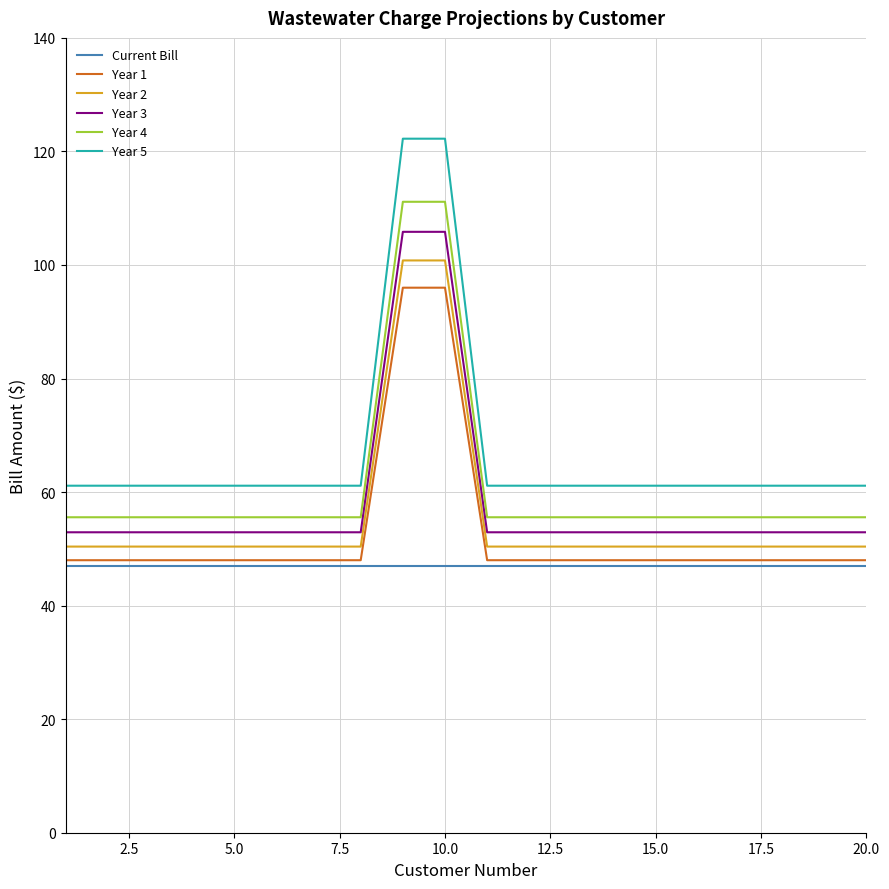

What is the minimum value for Year 4?

55.6